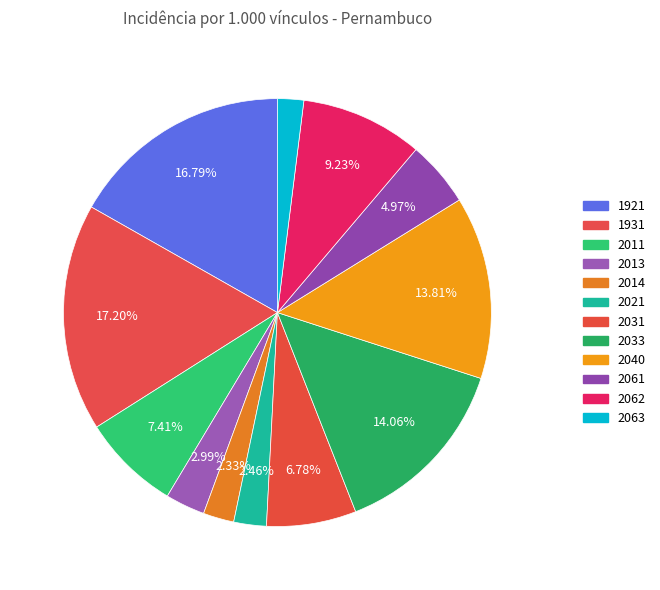

Which slice is the largest?

1931